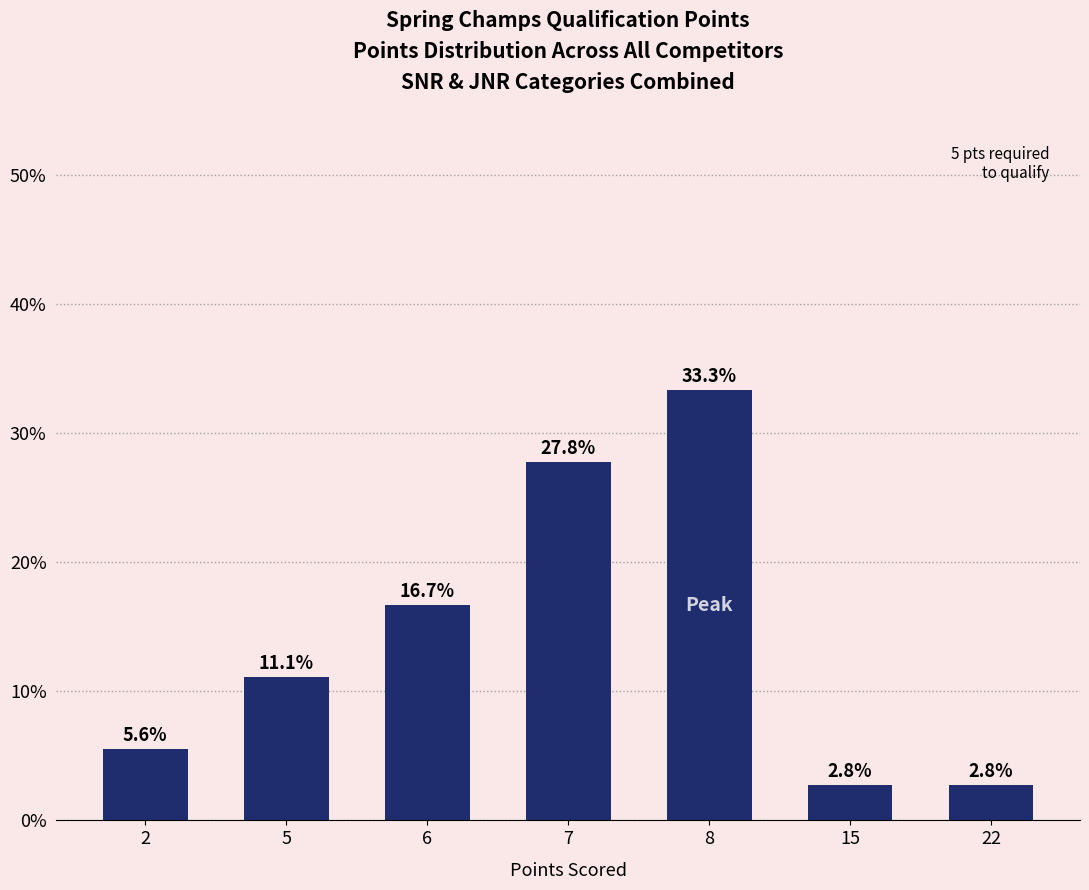

Count the number of categories in the chart.

7